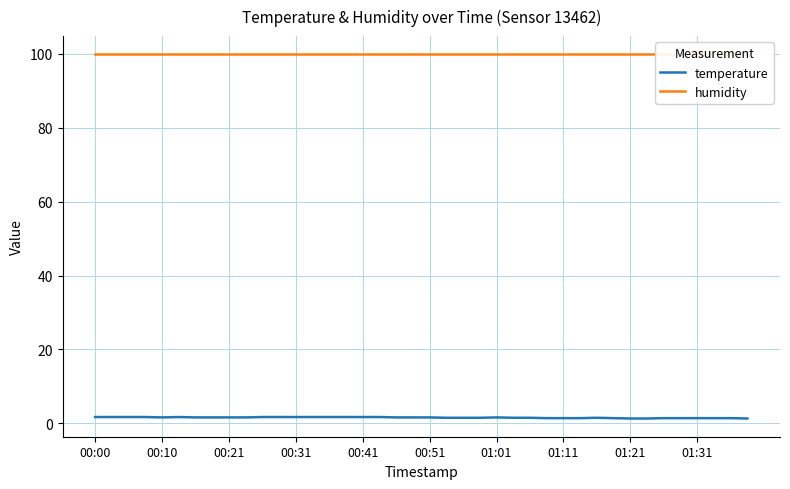

Between 15 and 39, which series saw the biggest shift?

temperature